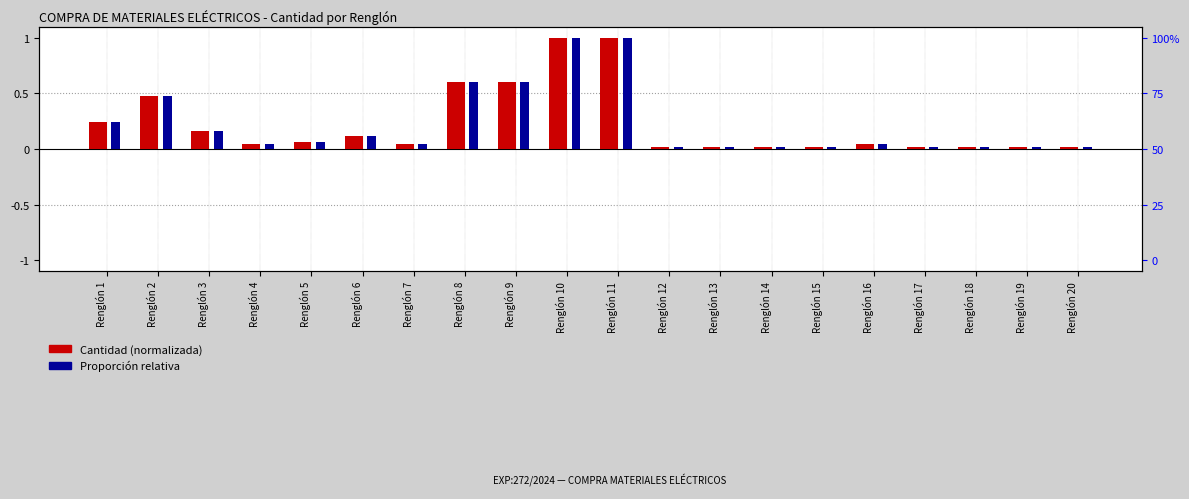

Is it true that Proporción relativa equals 1.0 at Renglón 11?

True